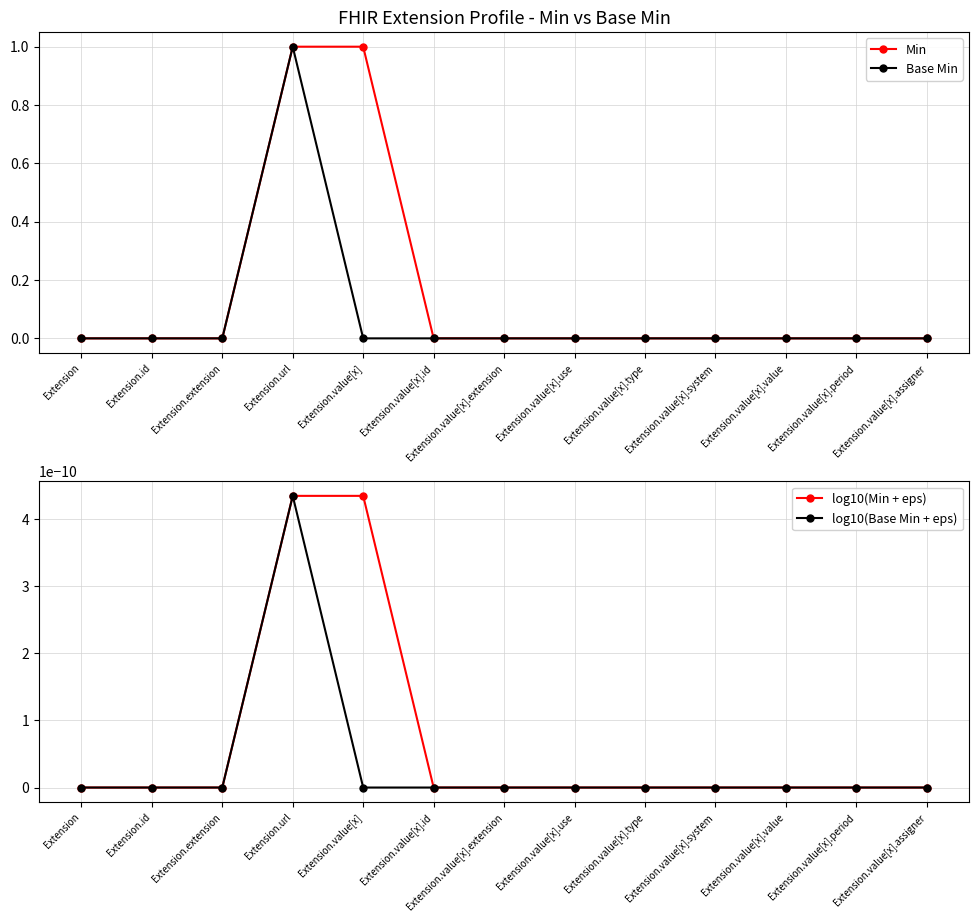

True or false: Base Min and Min cross at least once.

False